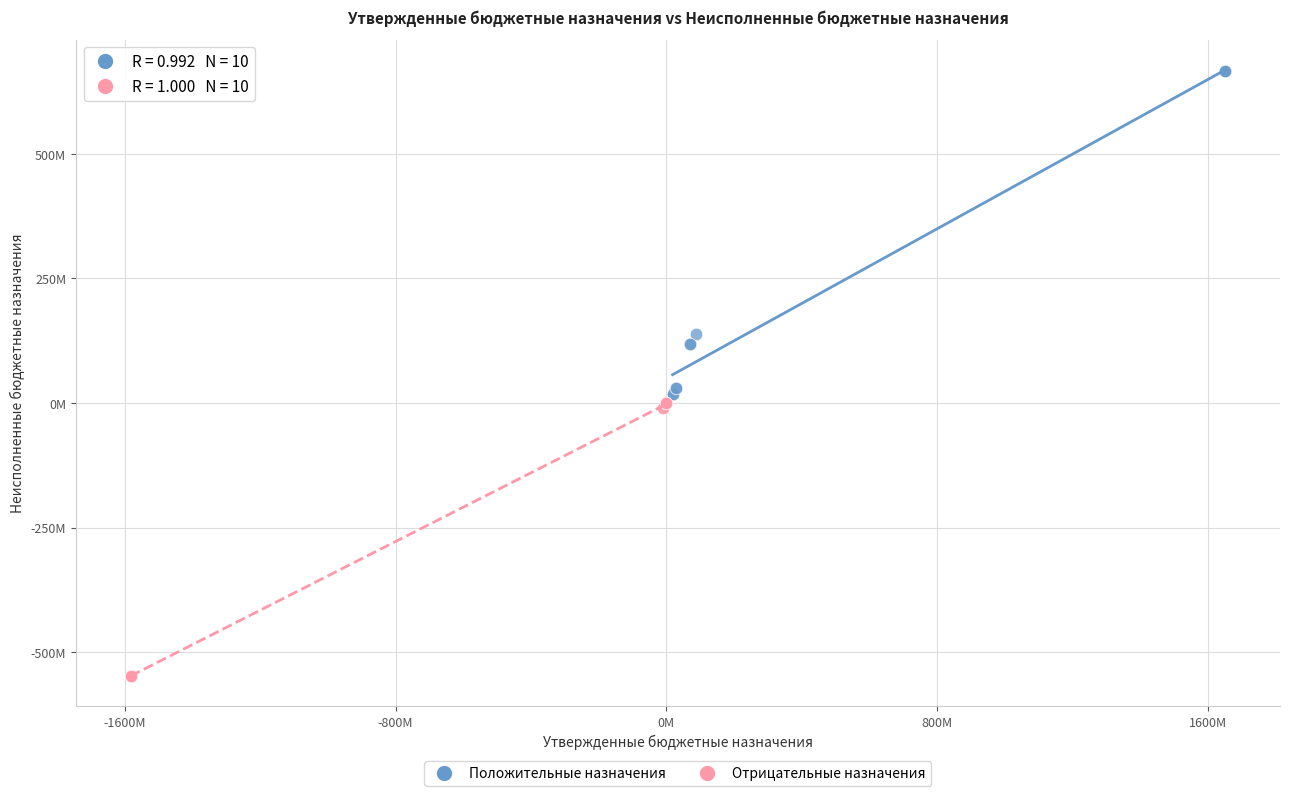

Which series reaches the maximum Y coordinate?

Положительные назначения